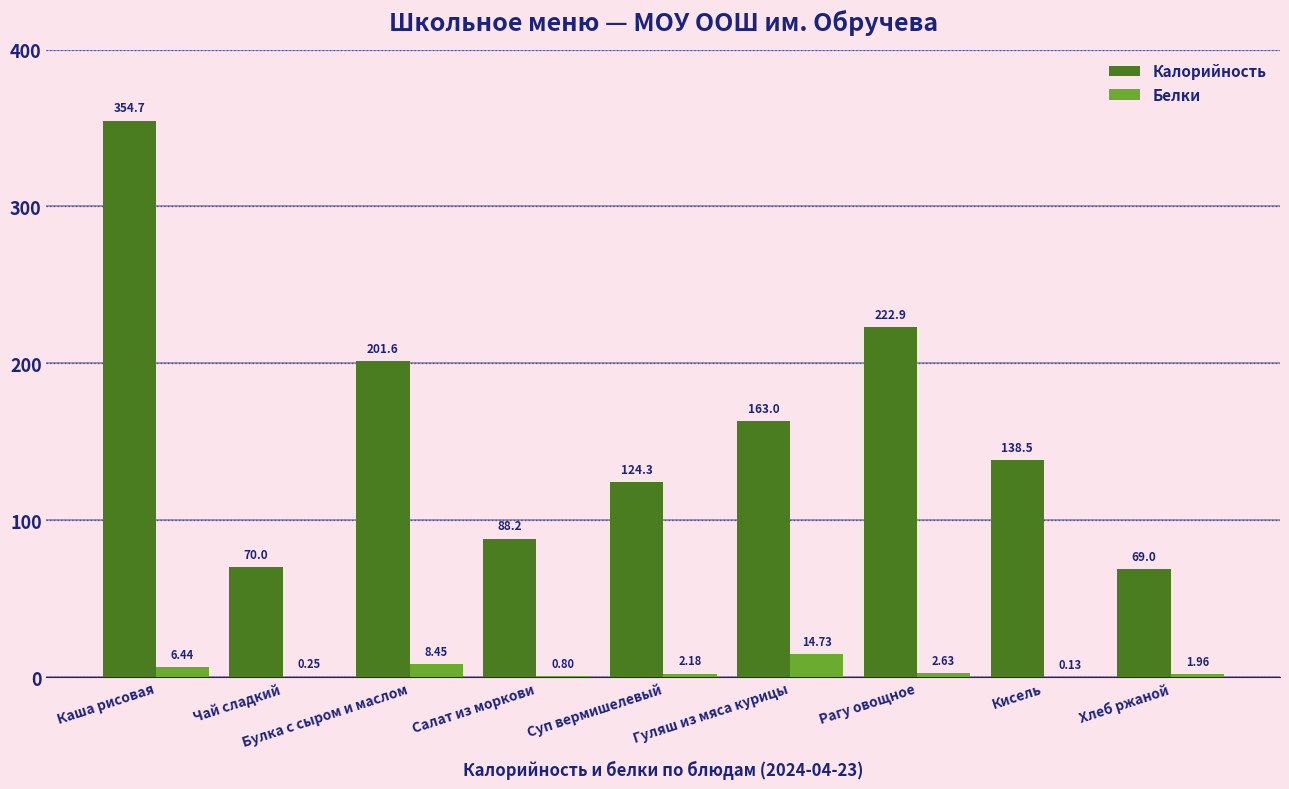

Which series has the largest total across all categories?

Калорийность